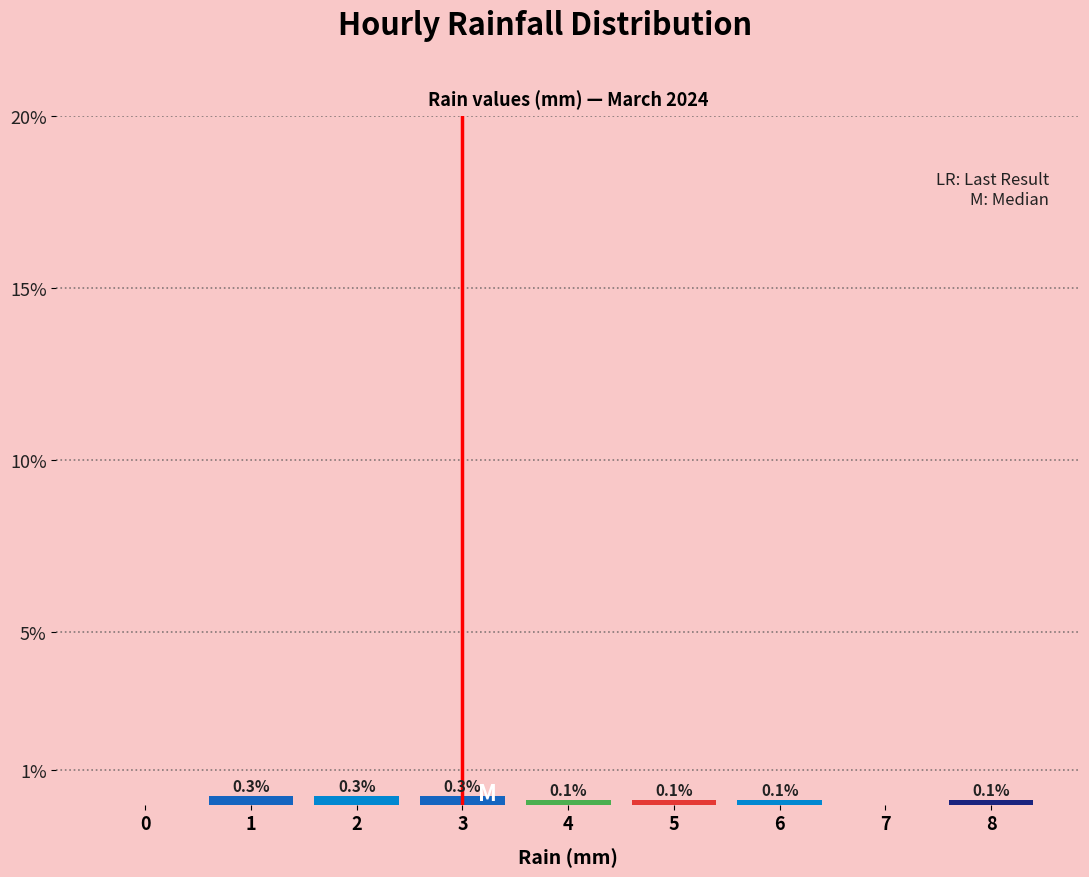

Reading right to left, what are all the values shown in this chart?

8=0.1	7=0.0	6=0.1	5=0.1	4=0.1	3=0.3	2=0.3	1=0.3	0=0.0